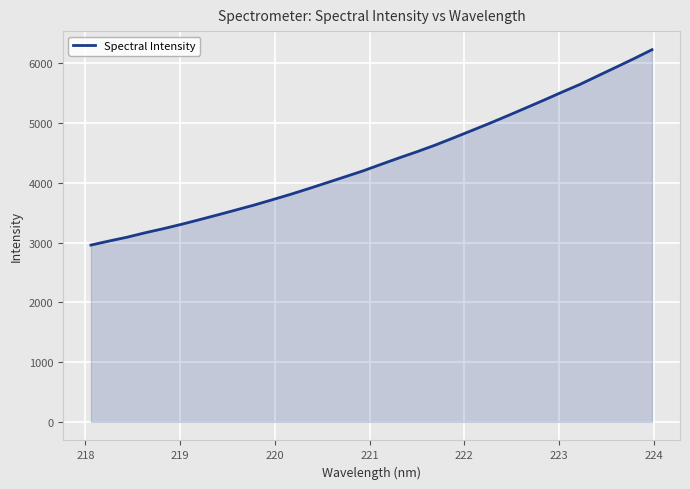

What is the difference between the maximum and minimum values?

3267.9